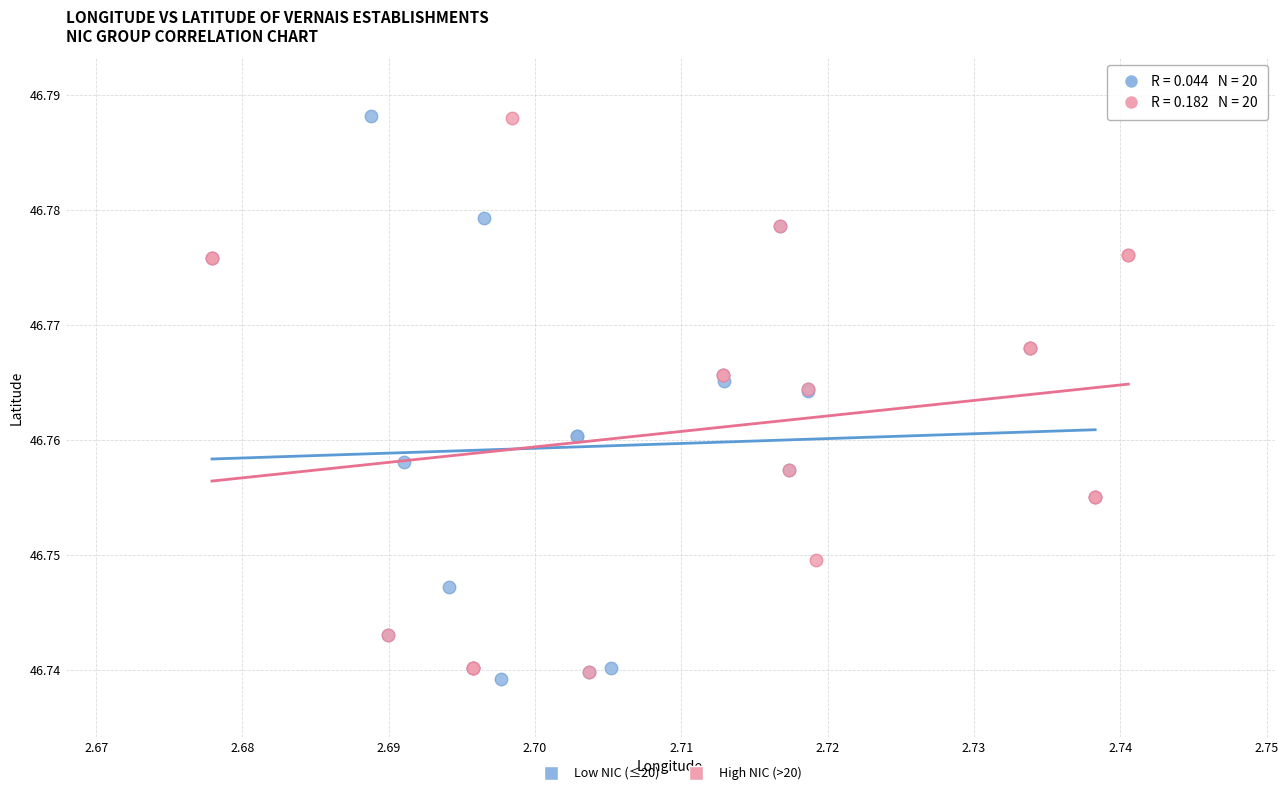

What are all the series names shown in the legend?

Low NIC (≤20), High NIC (>20)